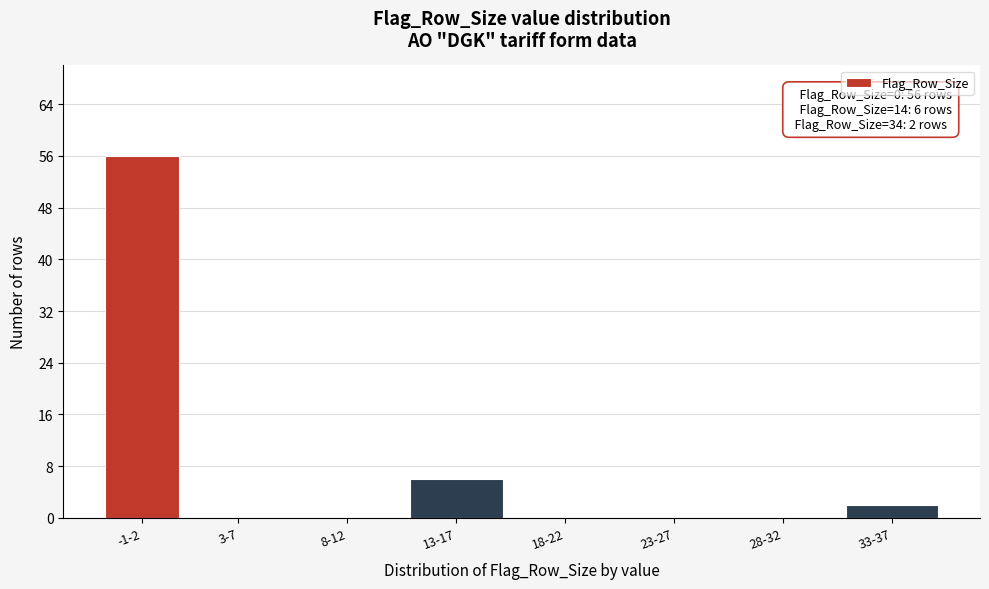

Reading right to left, what are all the values shown in this chart?

33-37=2	28-32=0	23-27=0	18-22=0	13-17=6	8-12=0	3-7=0	-1-2=56